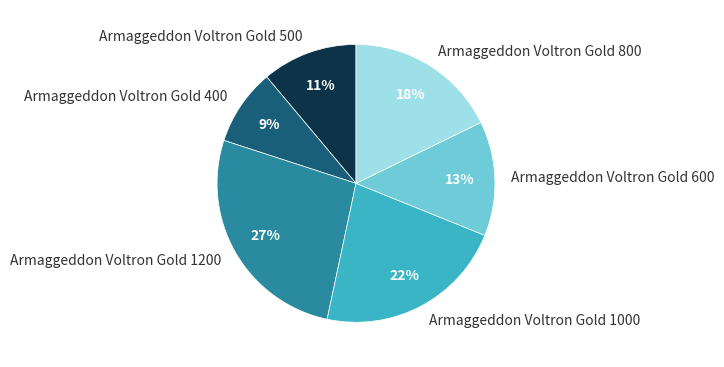

Is Armaggeddon Voltron Gold 500 the majority of the pie?

No